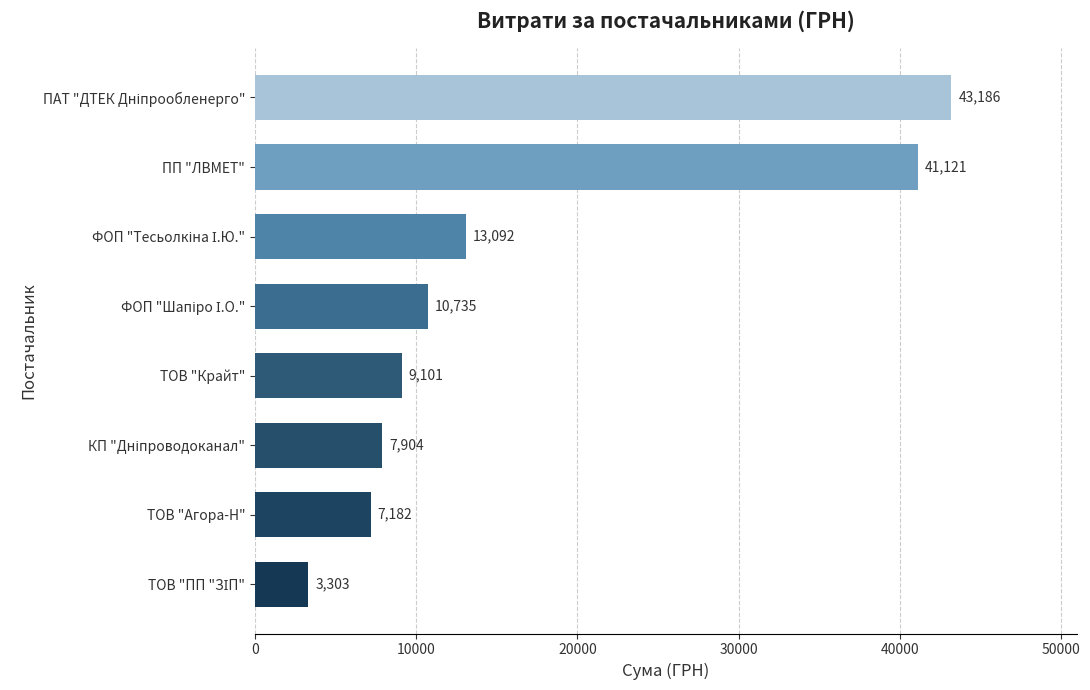

What is the difference between the maximum and minimum values?

39882.3